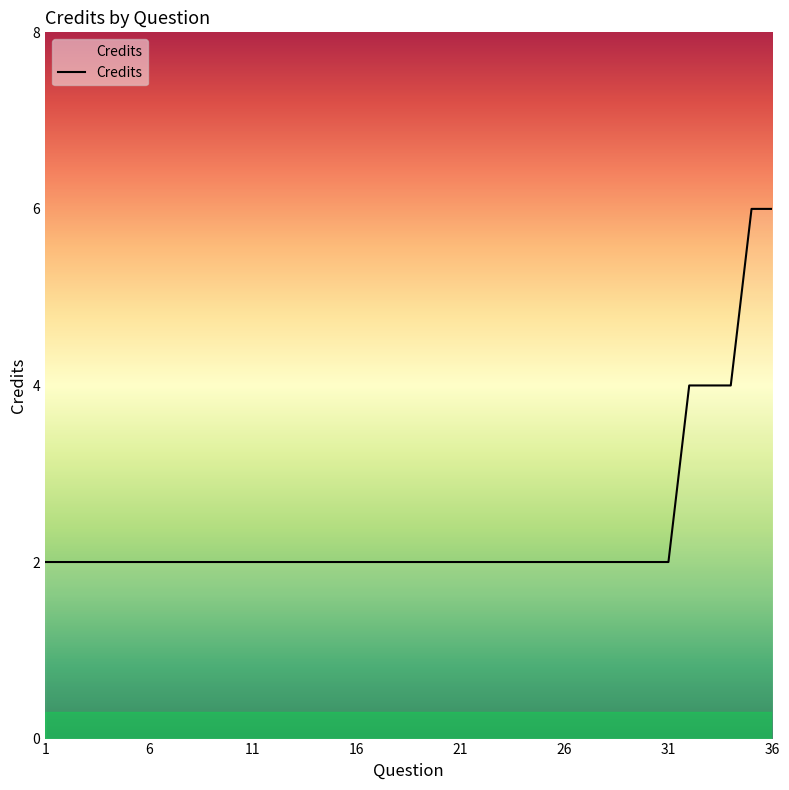

What is the maximum value shown in the chart?

6